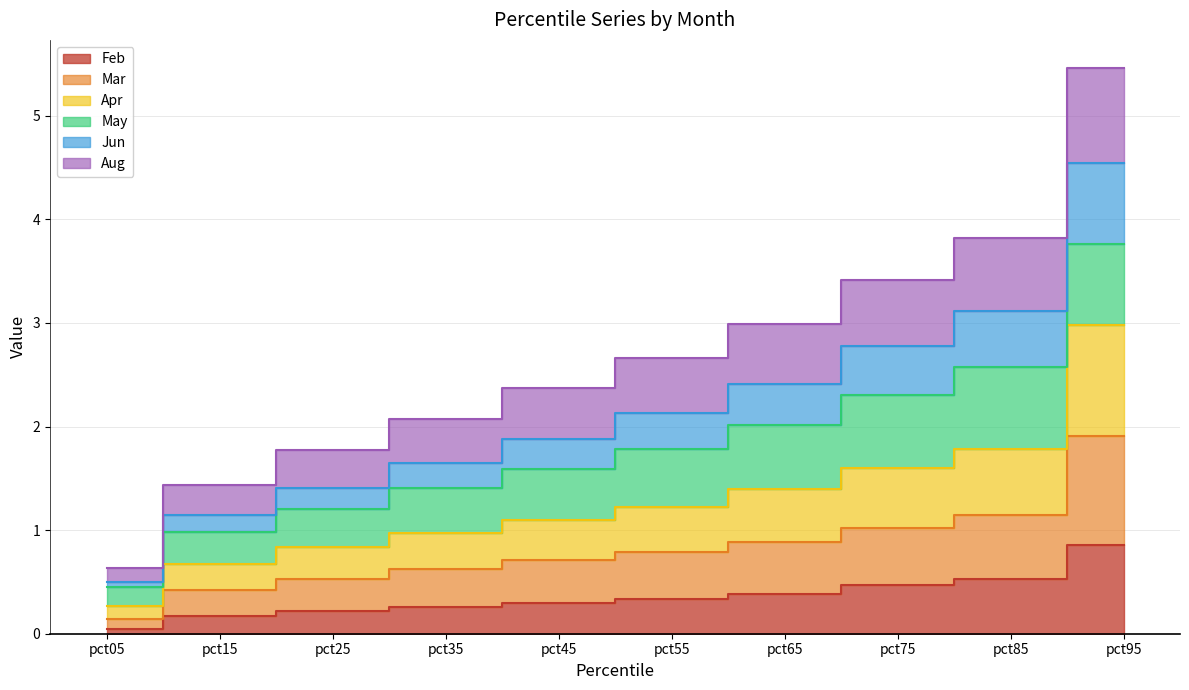

At how many categories does at least one series exceed 4?

1